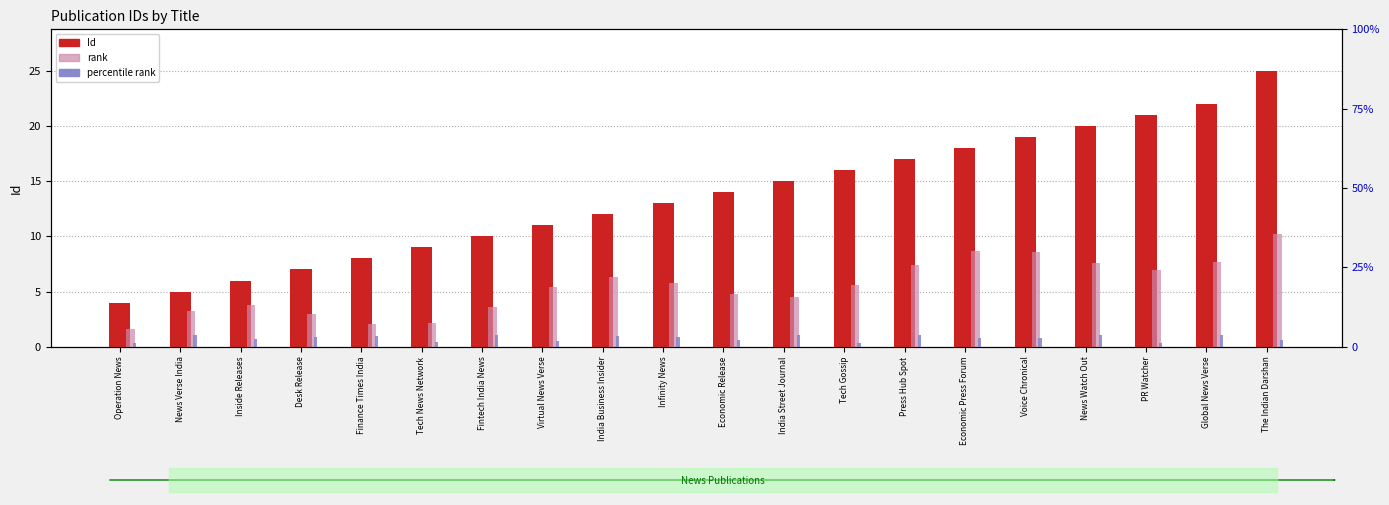

The rank series shows 3.7 at Finance Times India. True or false?

False